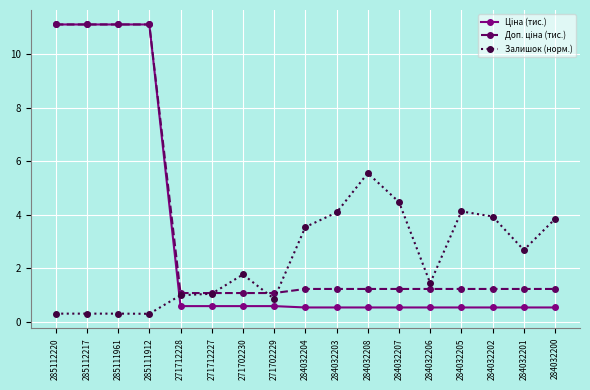

What is the total value across all series at 285112217?

22.5